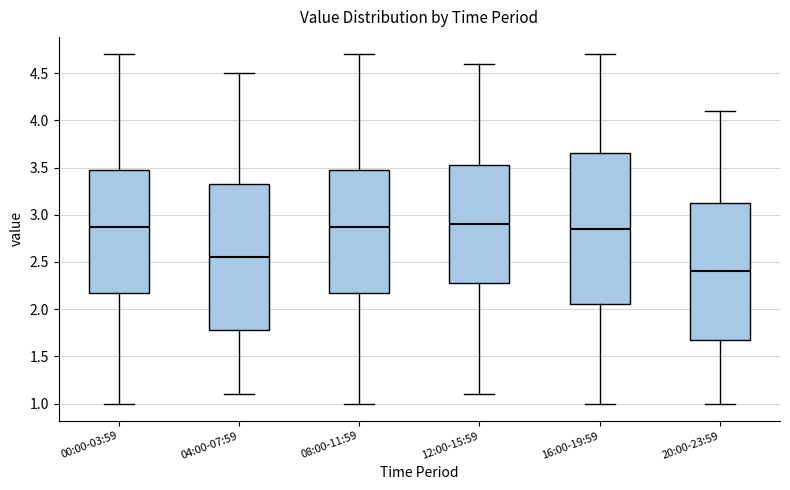

Comparing the boxes themselves (not the whiskers), which one is the tallest?

16:00-19:59